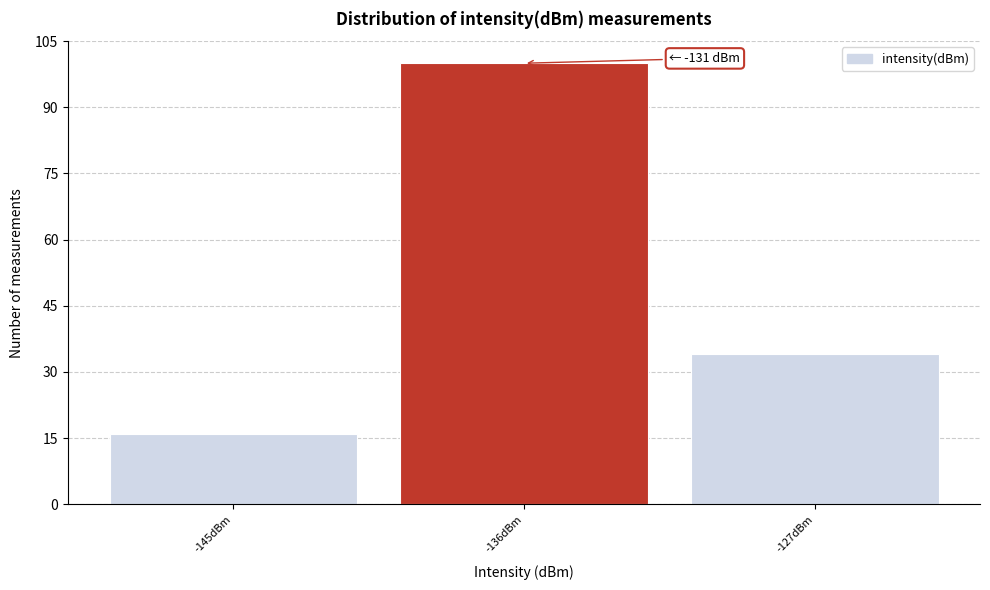

Reading left to right, what are all the values shown in this chart?

-145dBm=16	-136dBm=100	-127dBm=34